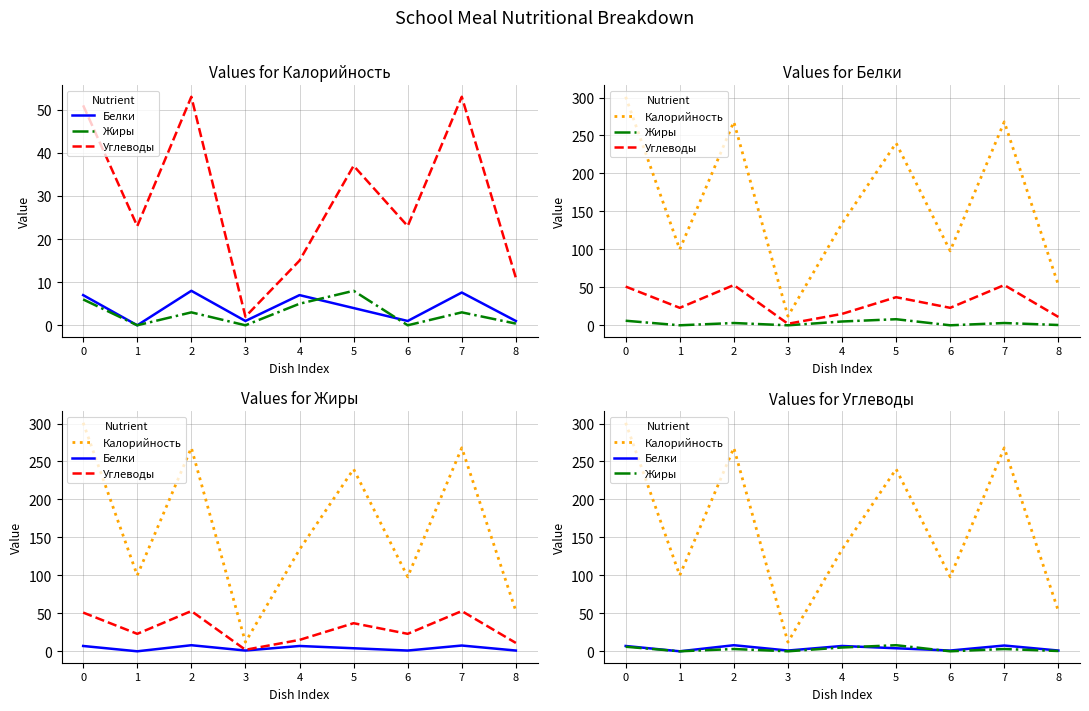

Is it true that Белки equals 0.0 at 1?

True